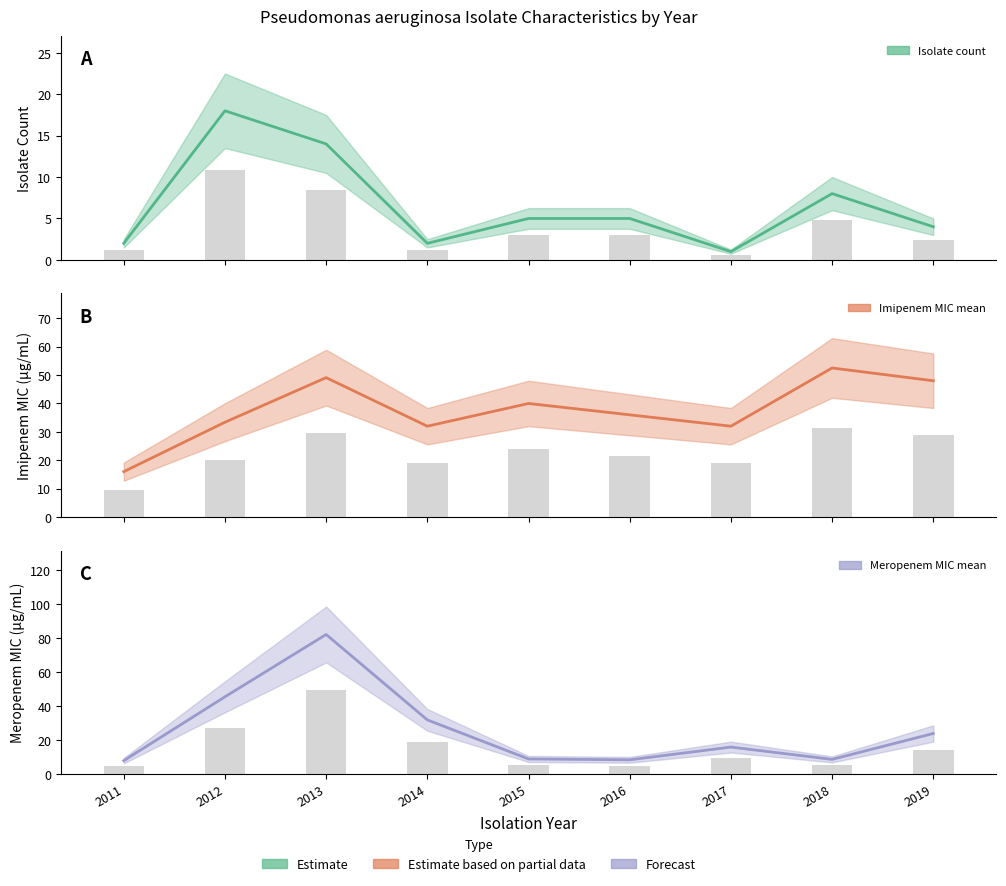

Which series has the widest spread of values?

Meropenem MIC mean